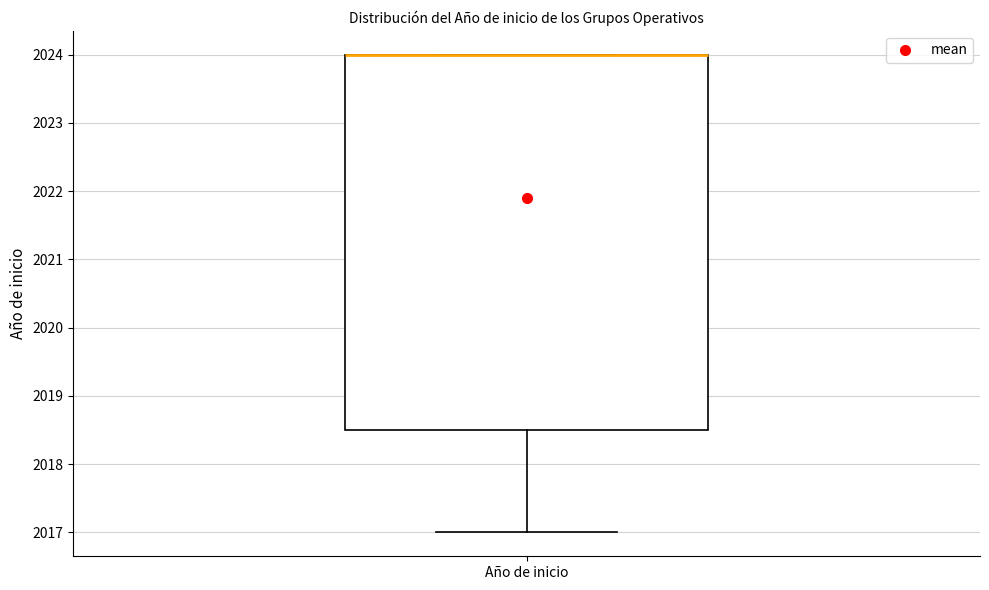

Read this box plot against the y-axis: the position of the median line, the range covered by the box, and the ends of both whiskers. The values are not printed on the chart, so give them approximately, as read against the axis.

median 2024.0 (drawn on the box's upper edge), box 2018.5 to 2024.0, whiskers 2017.0 to 2024.0